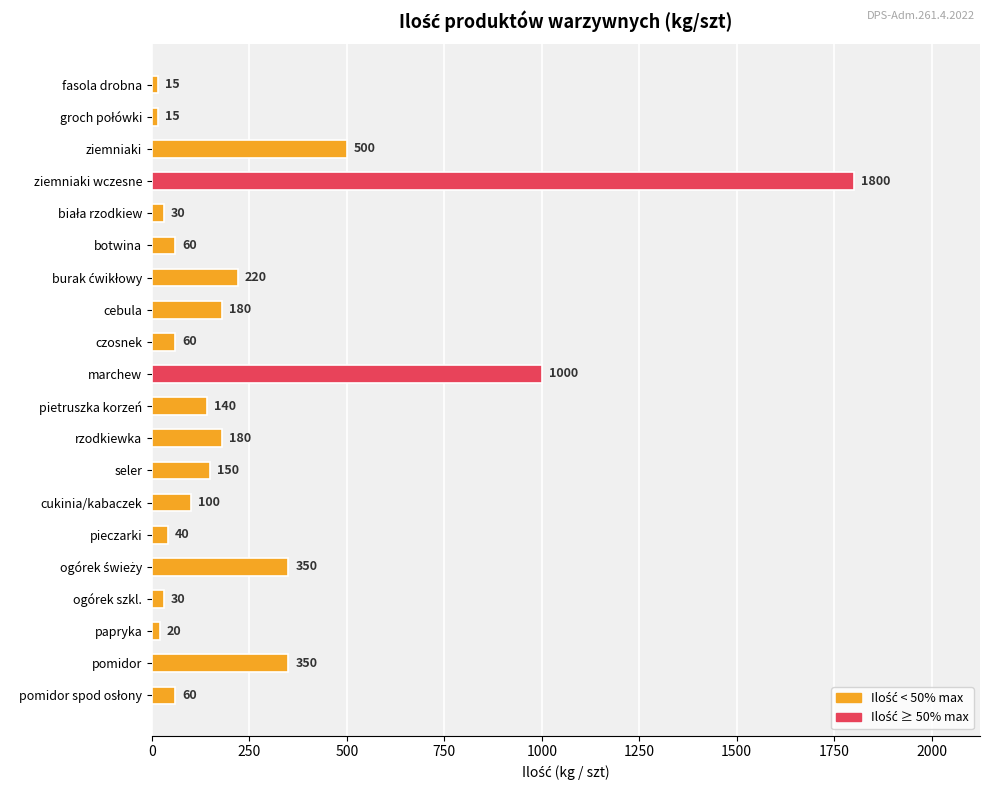

Reading top to bottom, list all the values displayed in this chart.

15	15	500	1800	30	60	220	180	60	1000	140	180	150	100	40	350	30	20	350	60